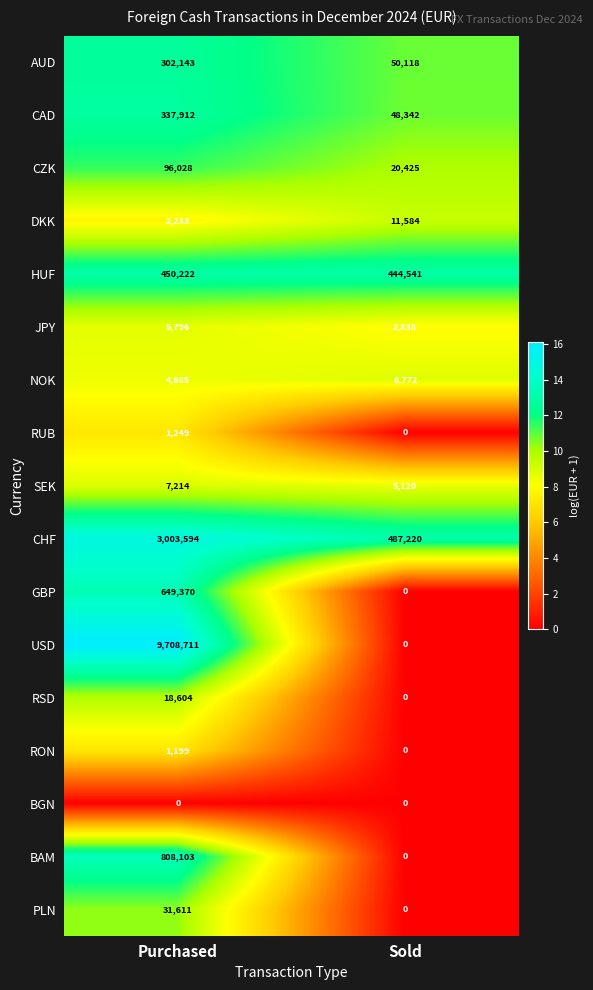

What is the sum of the RSD values at Sold and Purchased?

18604